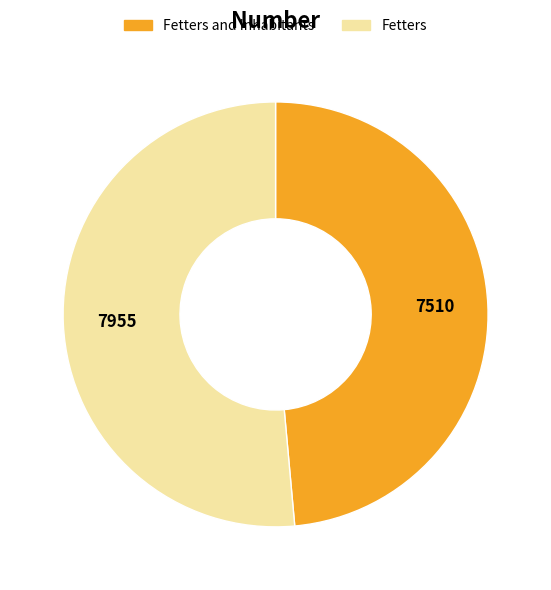

Do Fetters and Inhabitants and Fetters together represent more than half of the pie?

Yes